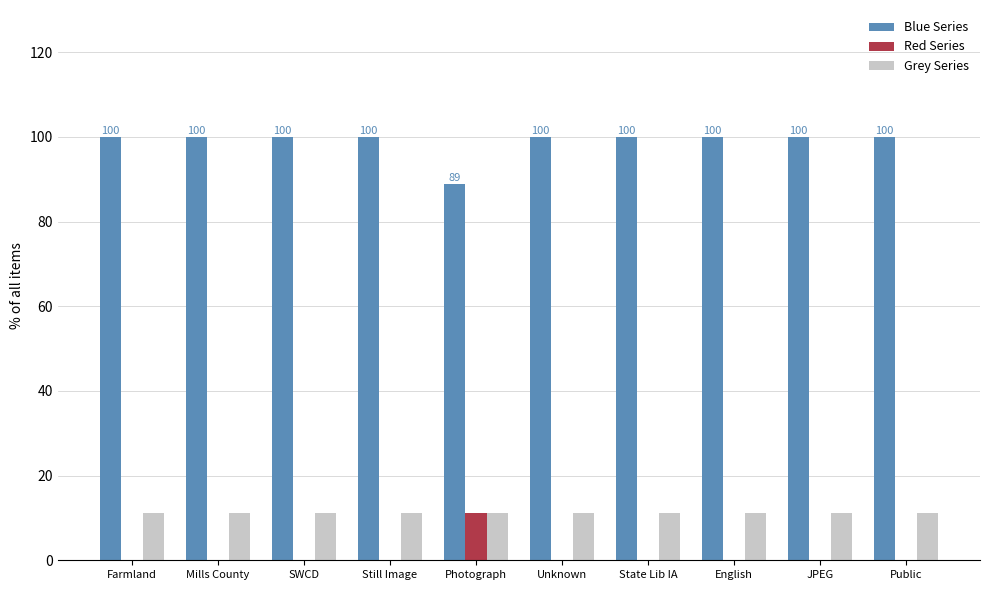

What are all the series names shown in the legend?

Blue Series, Red Series, Grey Series